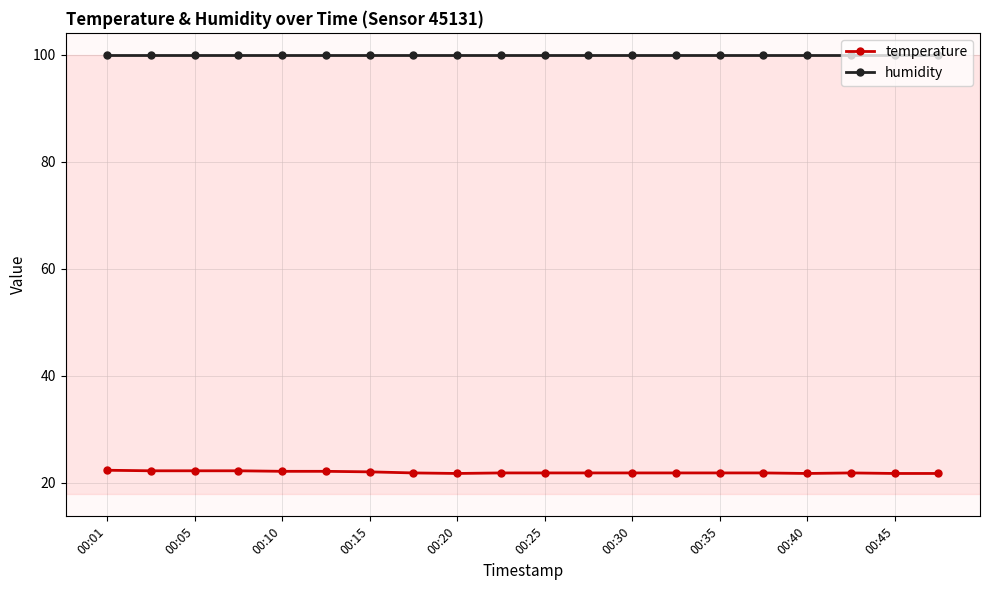

Which series has the largest range (max minus min)?

temperature